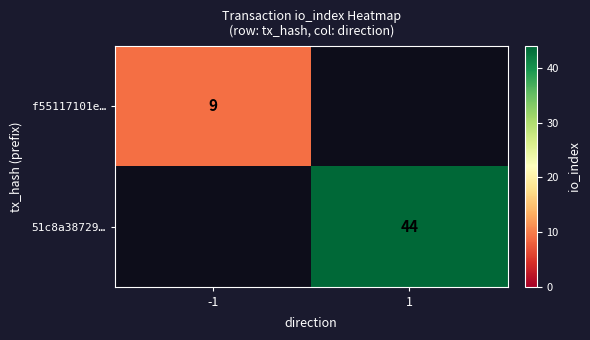

True or false: 51c8a38729… has a value of 44 at 1.

True